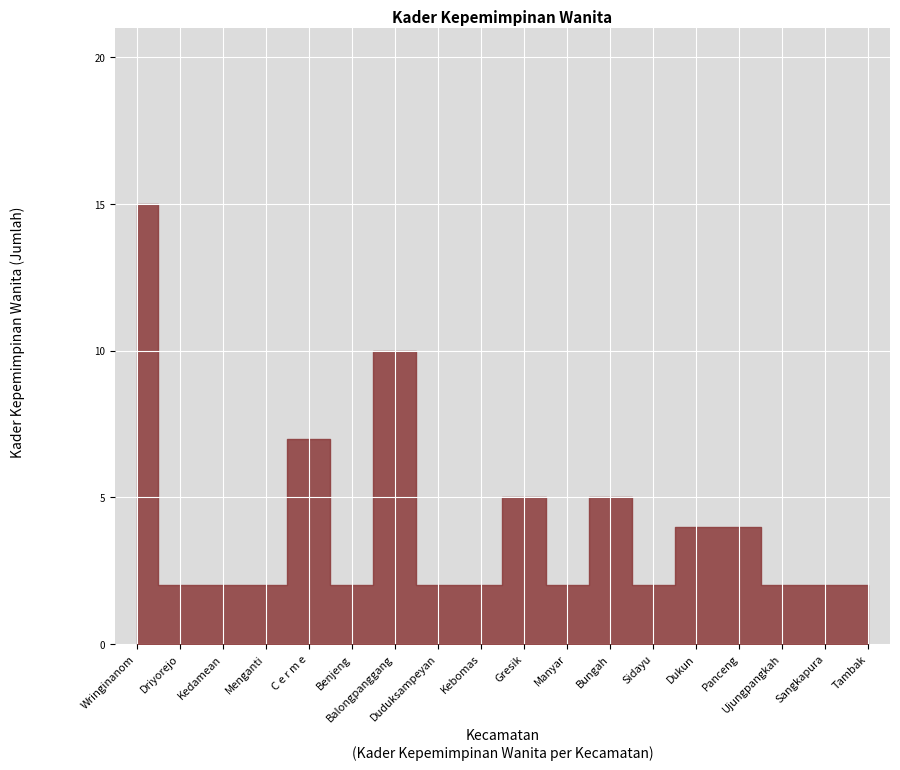

Approximately how many times larger is the value at Benjeng compared to Tambak?

1.0